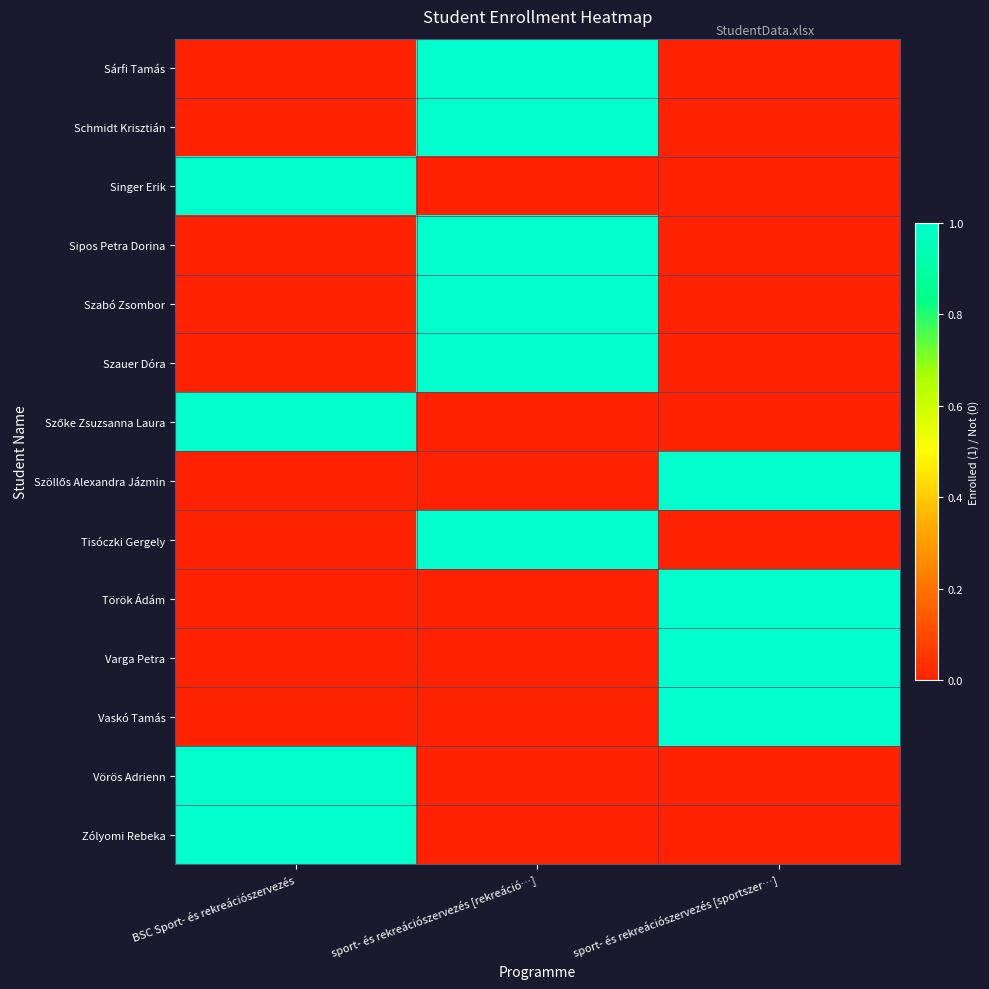

List the series in order of their peak value, highest first.

Sárfi Tamás, Schmidt Krisztián, Singer Erik, Sipos Petra Dorina, Szabó Zsombor, Szauer Dóra, Szőke Zsuzsanna Laura, Szöllős Alexandra Jázmin, Tisóczki Gergely, Török Ádám, Varga Petra, Vaskó Tamás, Vörös Adrienn, Zólyomi Rebeka